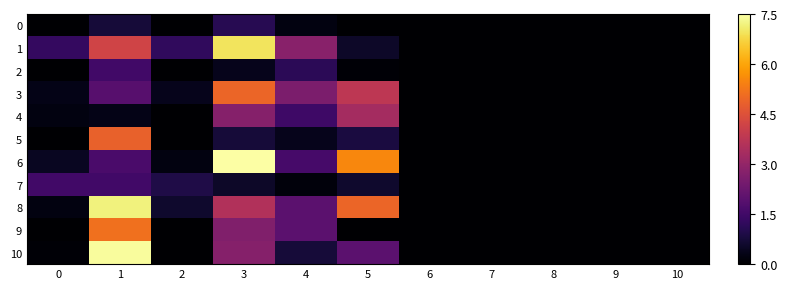

List the series in order of their peak value, lowest first.

0, 2, 7, 4, 5, 3, 9, 1, 8, 10, 6